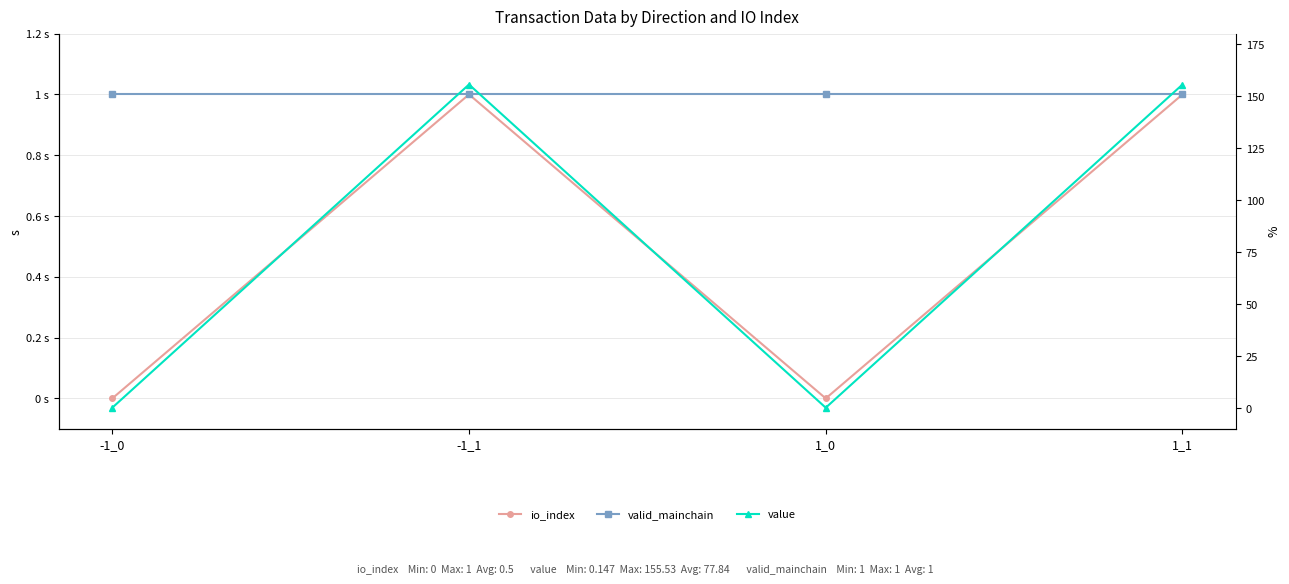

True or false: value has more than 2 interior local peaks.

False